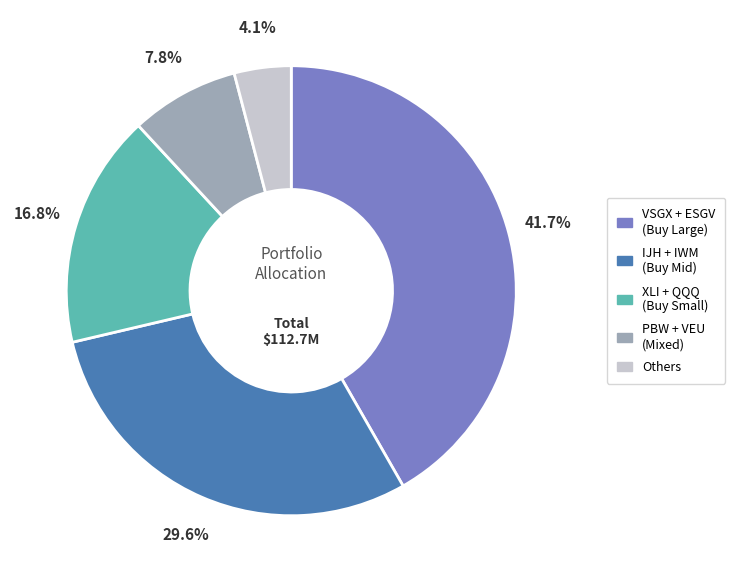

Is there any slice that represents more than half of the pie?

No